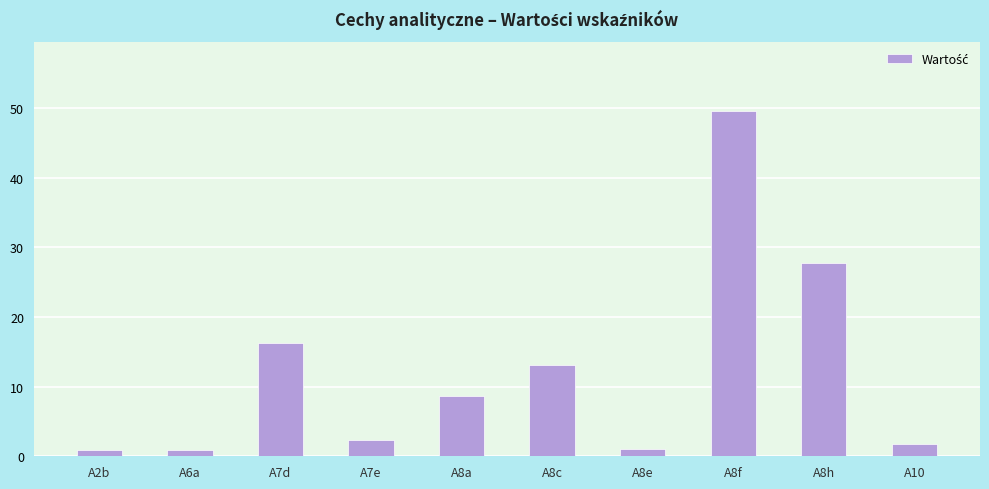

At which label is the value closest to 25?

A8h